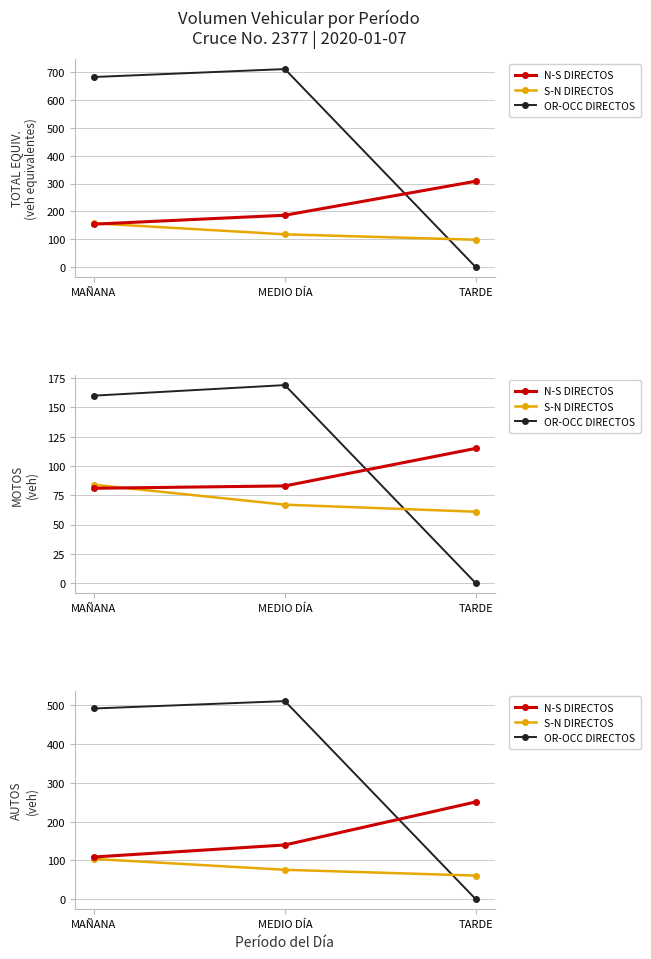

What is the value of the OR-OCC DIRECTOS point at the 2nd from the left?

511